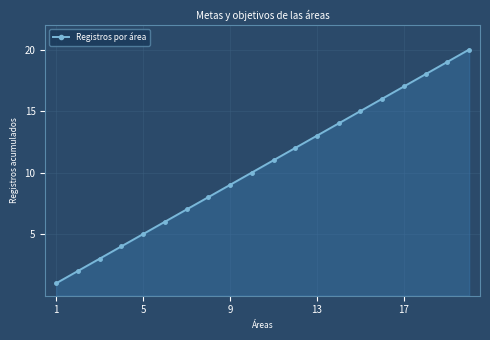

What is the smallest value displayed?

1